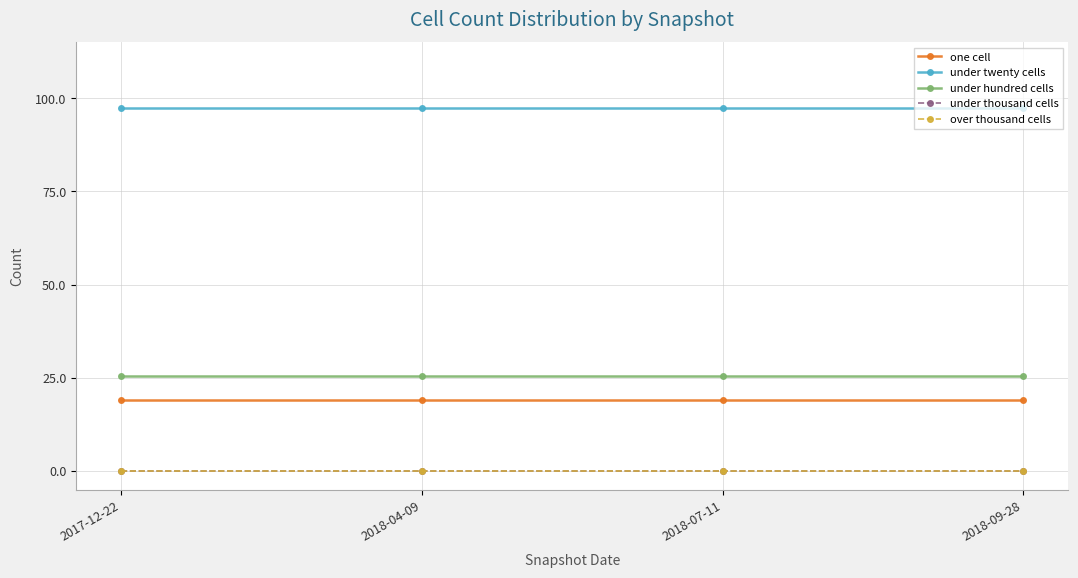

Which series has the widest spread of values?

one cell